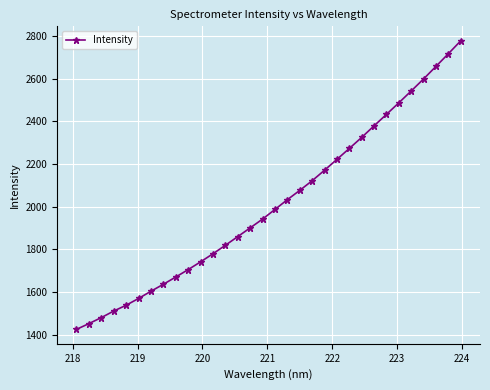

What is the value of the 26th point from the left?

2432.4